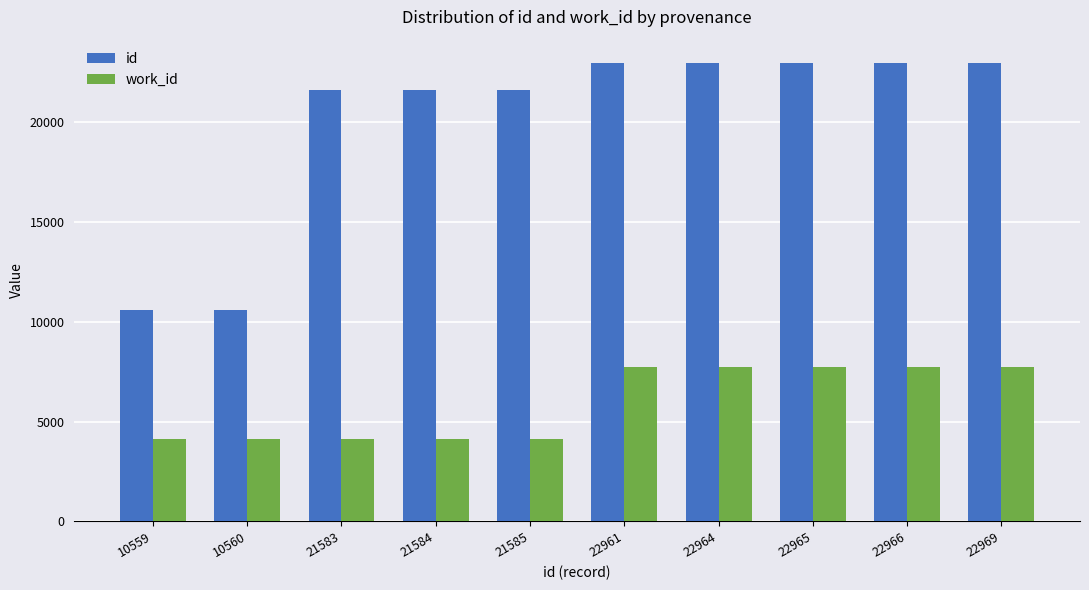

What is the difference between the highest and lowest values at 22961?

15254